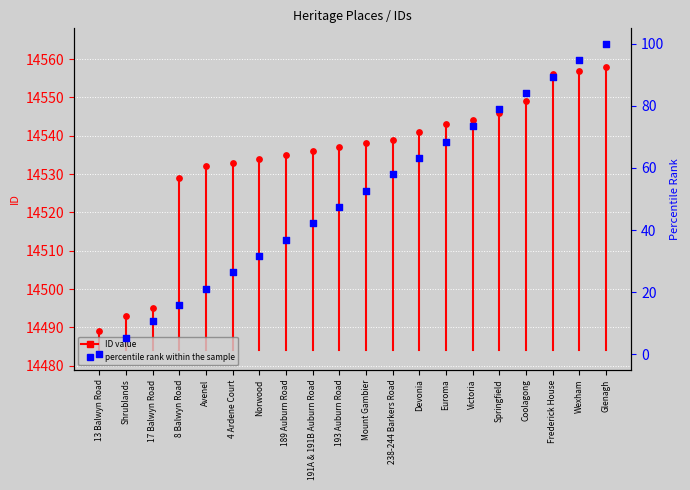

Which has a higher value, Shrublands or Euroma?

Euroma